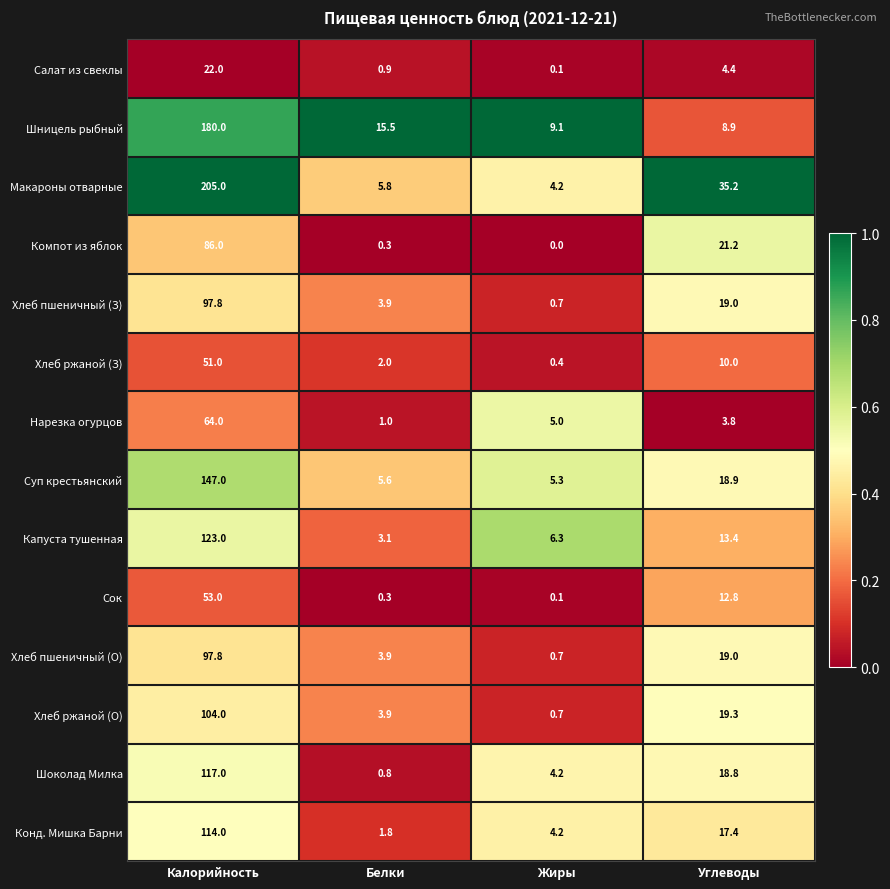

What is the sum of all Хлеб пшеничный (О) values?

121.4